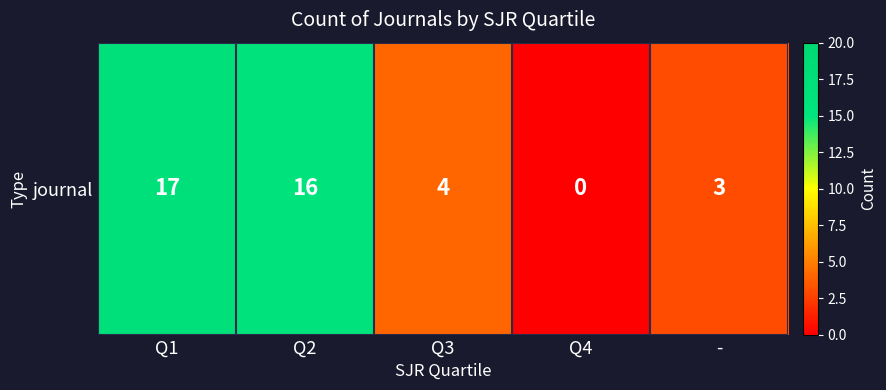

What is the sum of the values at Q2 and Q1?

33